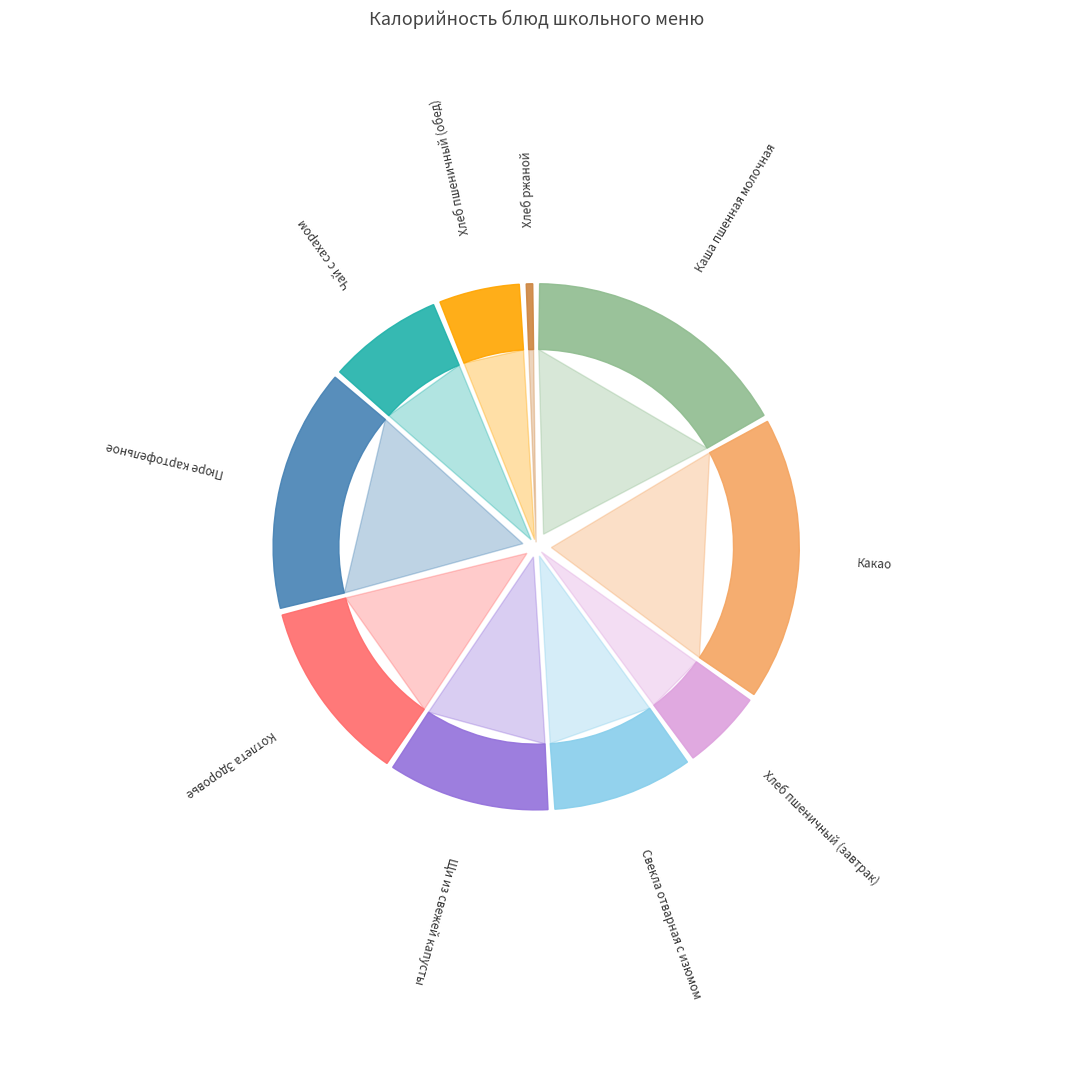

How many slices are in this pie chart?

10